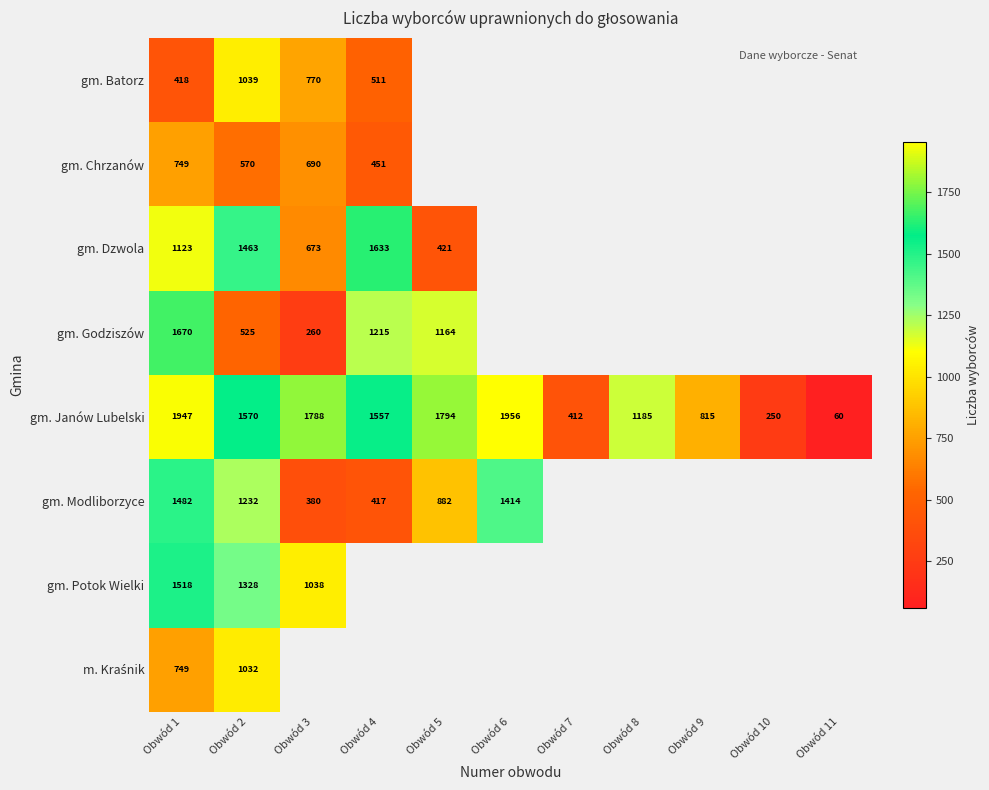

Is it true that gm. Janów Lubelski equals 28 at Obwód 11?

False